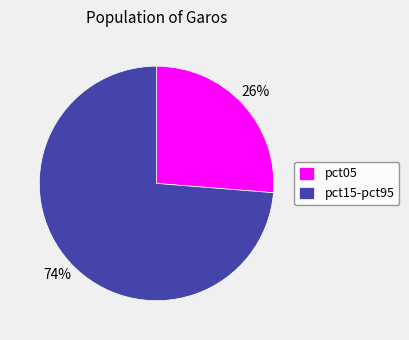

What percentage is the pct05 slice, to the nearest percent?

26%